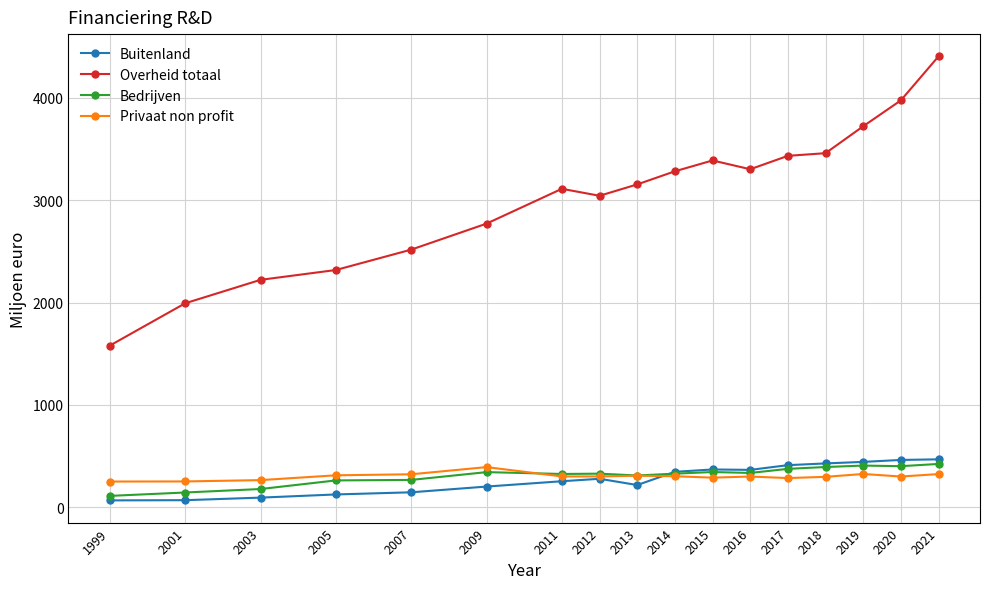

At which category is the sum across all series the highest?

2021